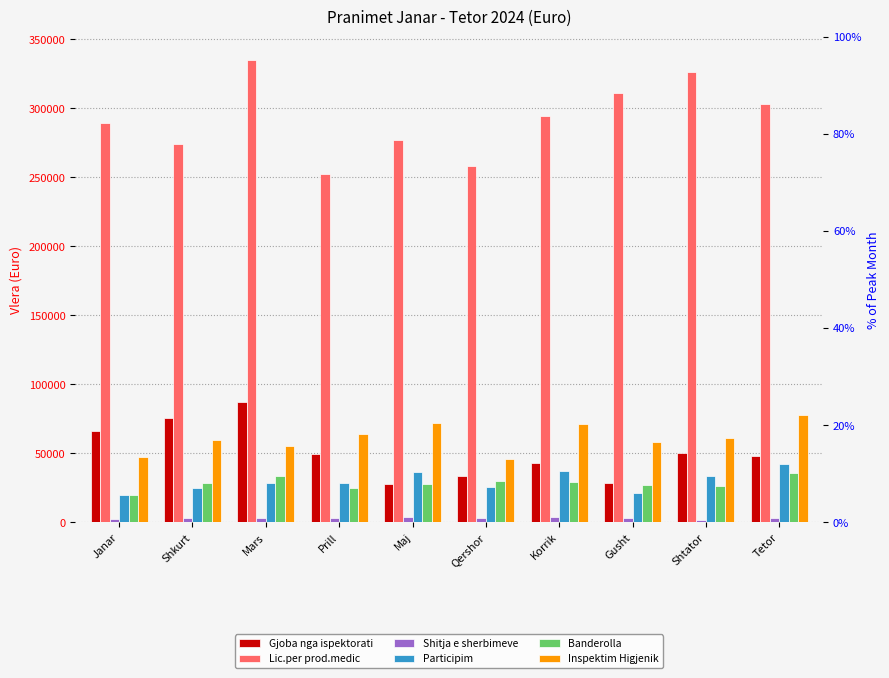

What is the smallest value displayed?

1780.0